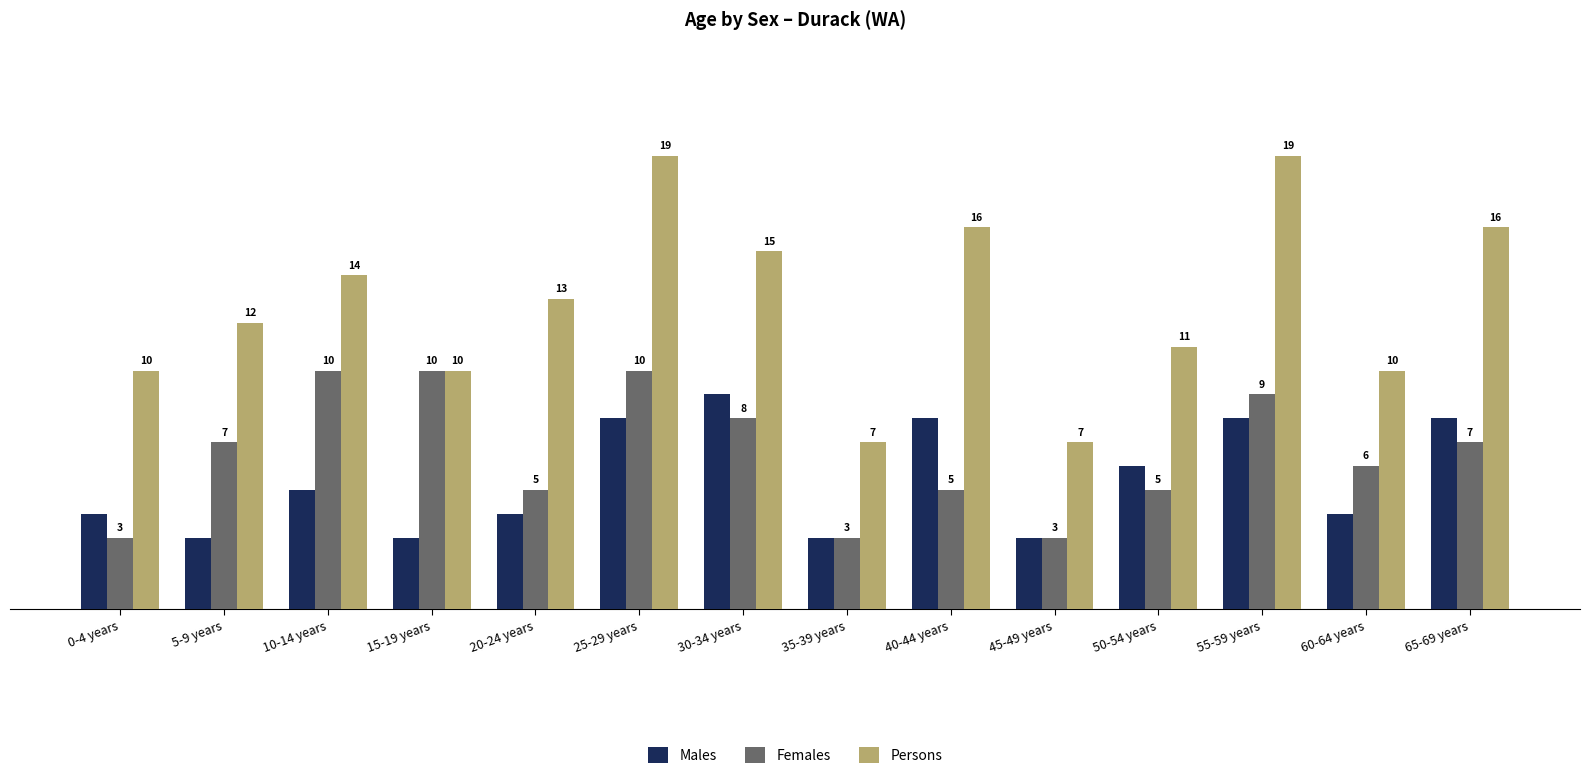

What is the difference between the second highest and second lowest values in the Females series?

7